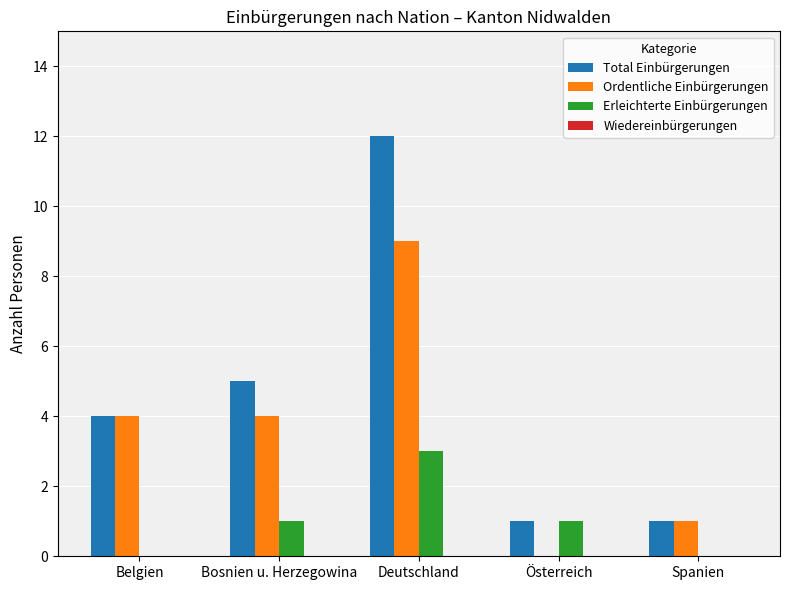

Reading left to right, transcribe all the data shown in this chart.

Total Einbürgerungen: Belgien=4	Bosnien u. Herzegowina=5	Deutschland=12	Österreich=1	Spanien=1
Ordentliche Einbürgerungen: Belgien=4	Bosnien u. Herzegowina=4	Deutschland=9	Österreich=0	Spanien=1
Erleichterte Einbürgerungen: Belgien=0	Bosnien u. Herzegowina=1	Deutschland=3	Österreich=1	Spanien=0